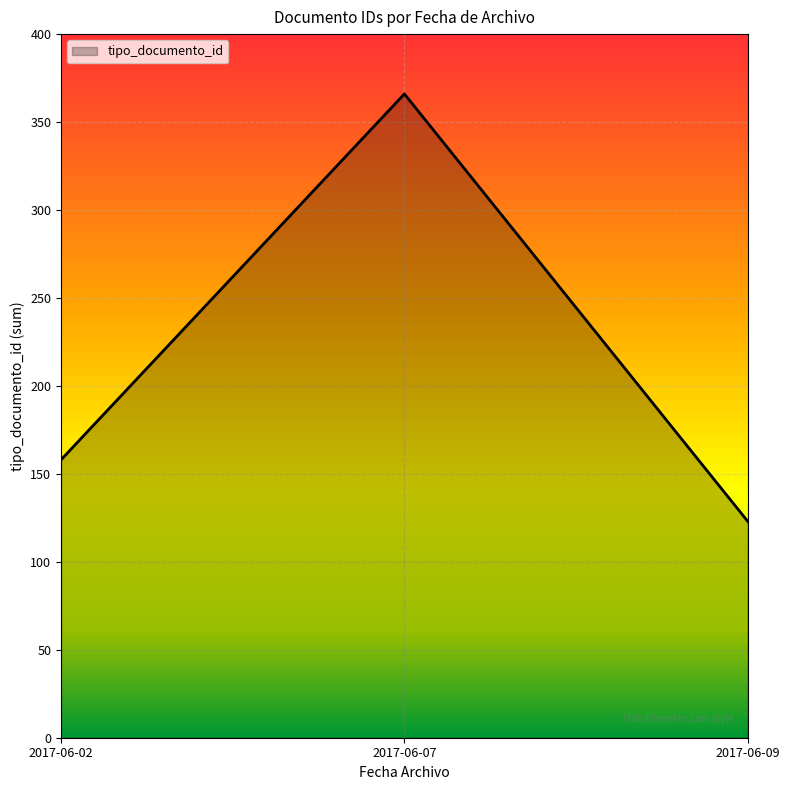

How many lines are shown in the chart?

1